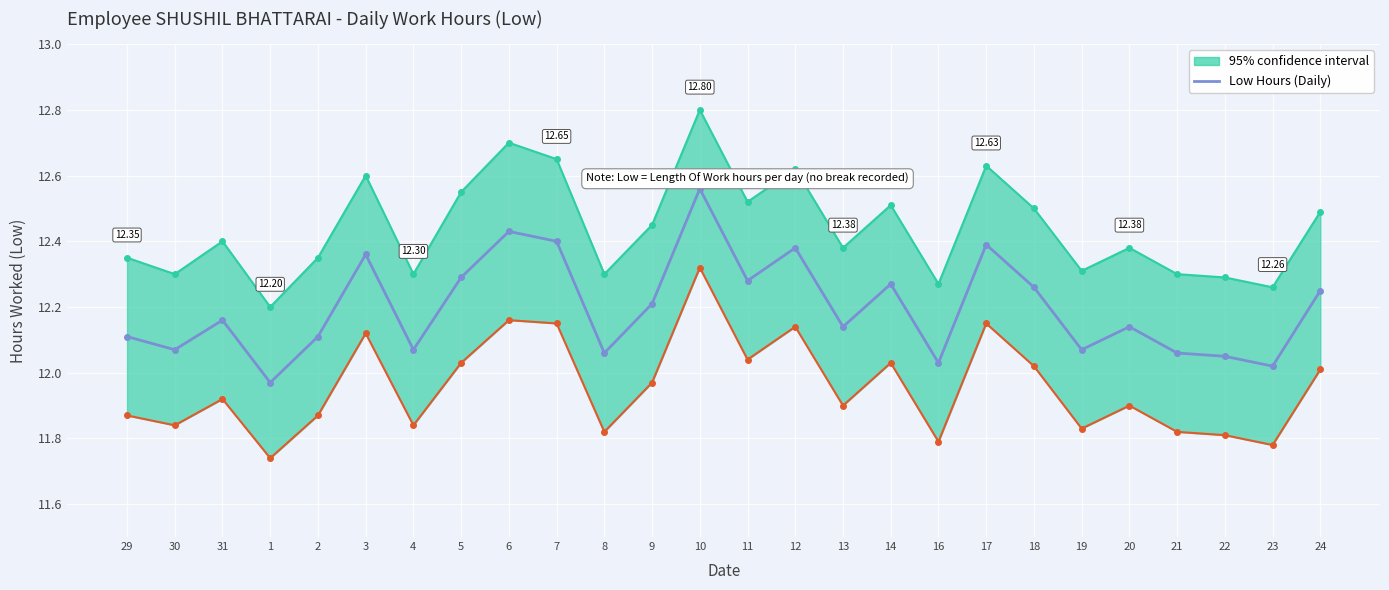

Reading left to right, list all the values displayed in this chart.

29=12.1	30=12.1	31=12.2	1=12.0	2=12.1	3=12.4	4=12.1	5=12.3	6=12.4	7=12.4	8=12.1	9=12.2	10=12.6	11=12.3	12=12.4	13=12.1	14=12.3	16=12.0	17=12.4	18=12.3	19=12.1	20=12.1	21=12.1	22=12.1	23=12.0	24=12.2